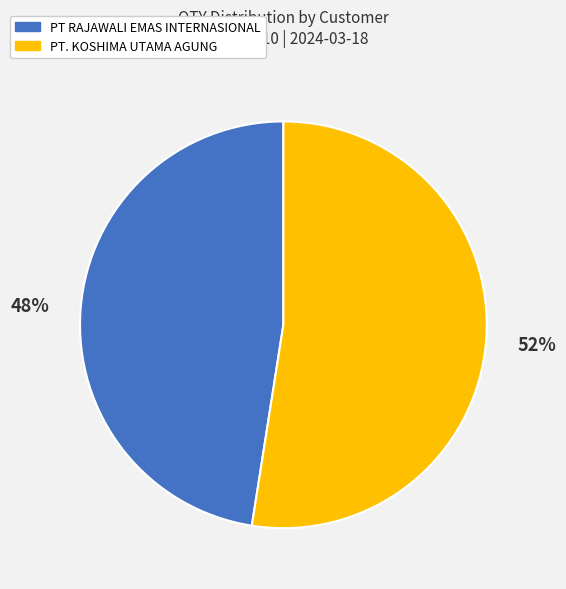

Is there any slice that represents more than half of the pie?

Yes